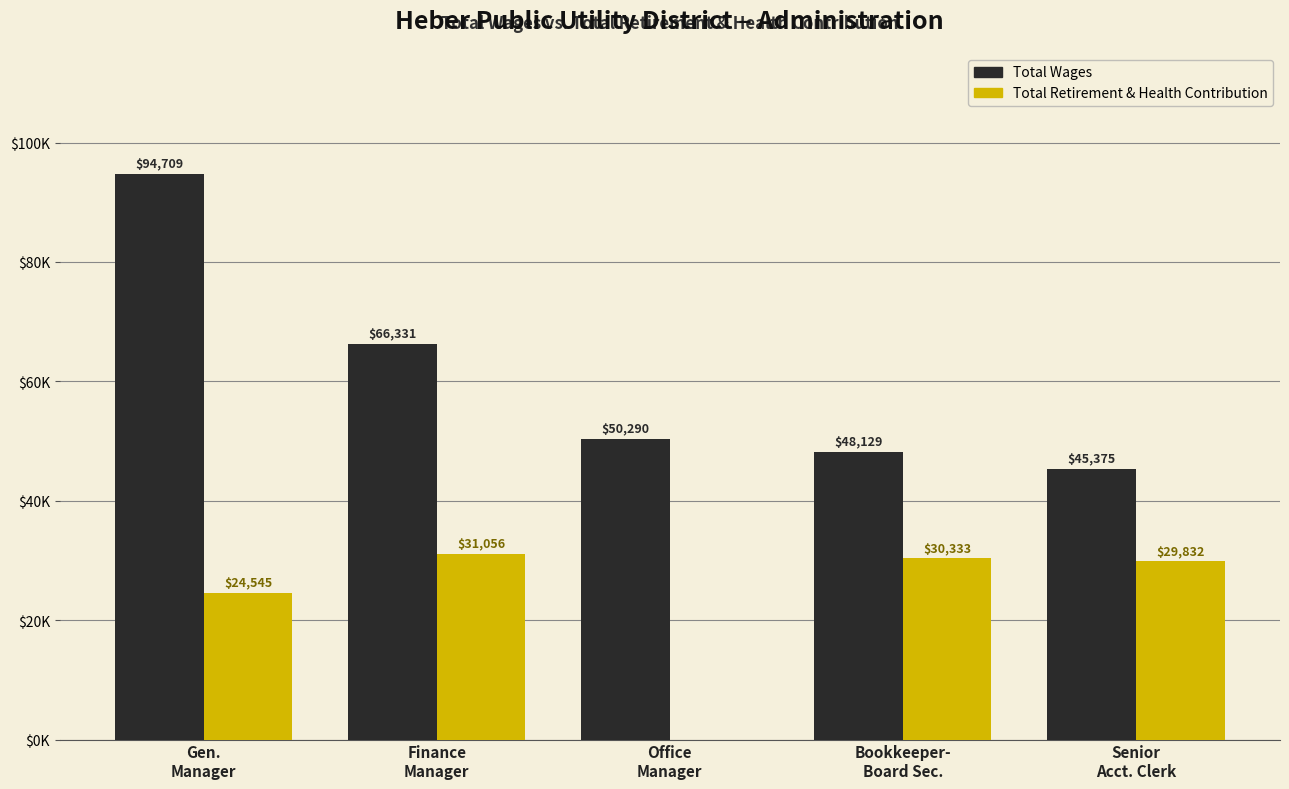

True or false: Total Retirement & Health Contribution has a value of 9139 at Gen.
Manager.

False